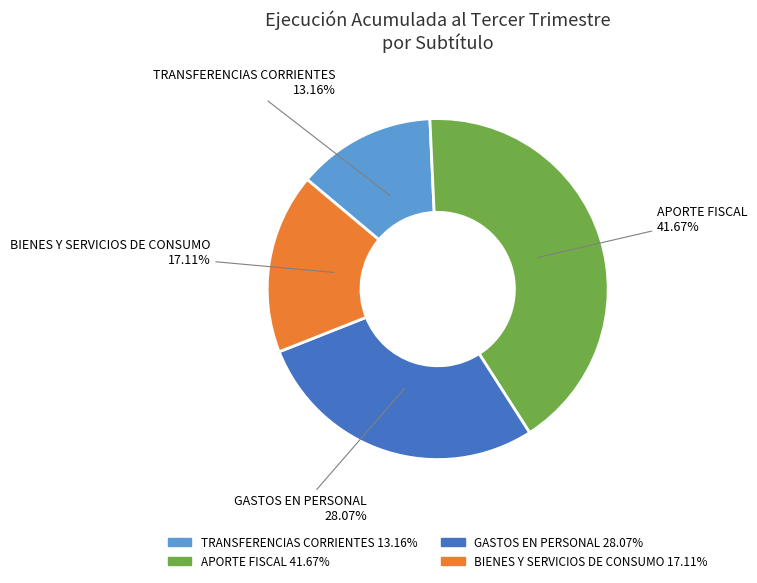

What is the smallest slice in the pie chart?

TRANSFERENCIAS CORRIENTES